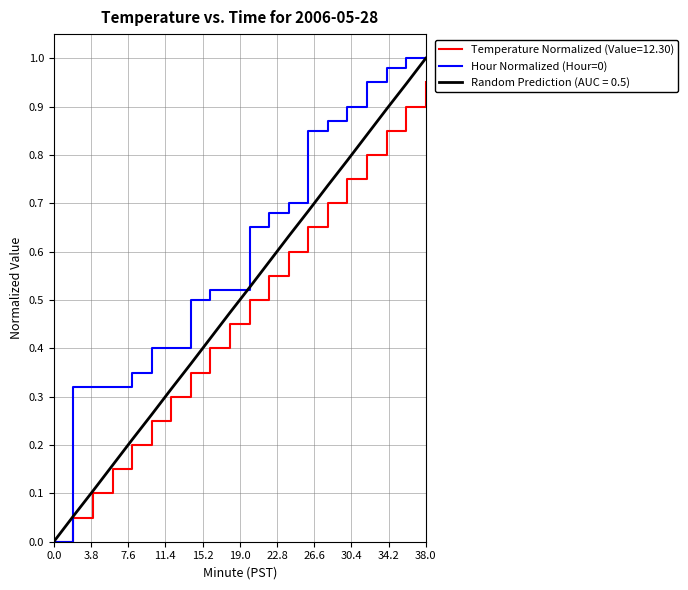

Which series has the largest total across all categories?

Hour Normalized (Hour=0)